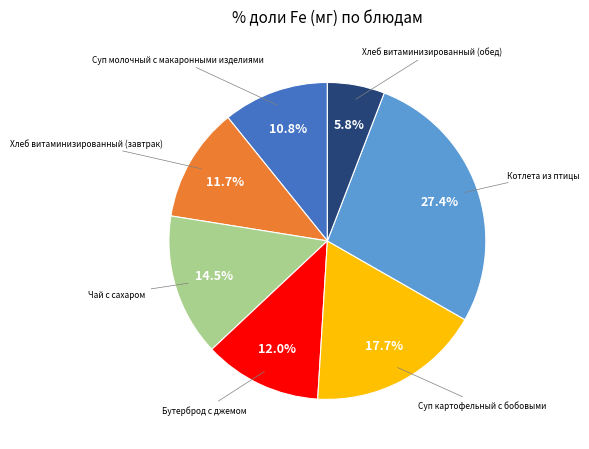

Does any single category account for the majority?

No